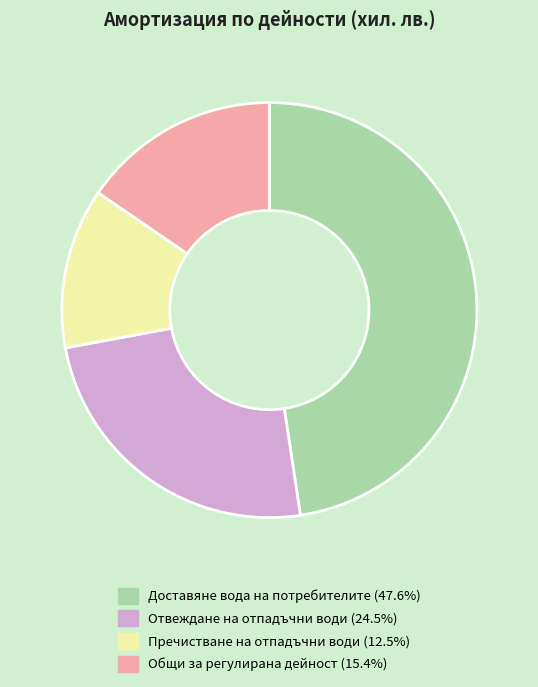

Is there any slice that represents more than half of the pie?

No